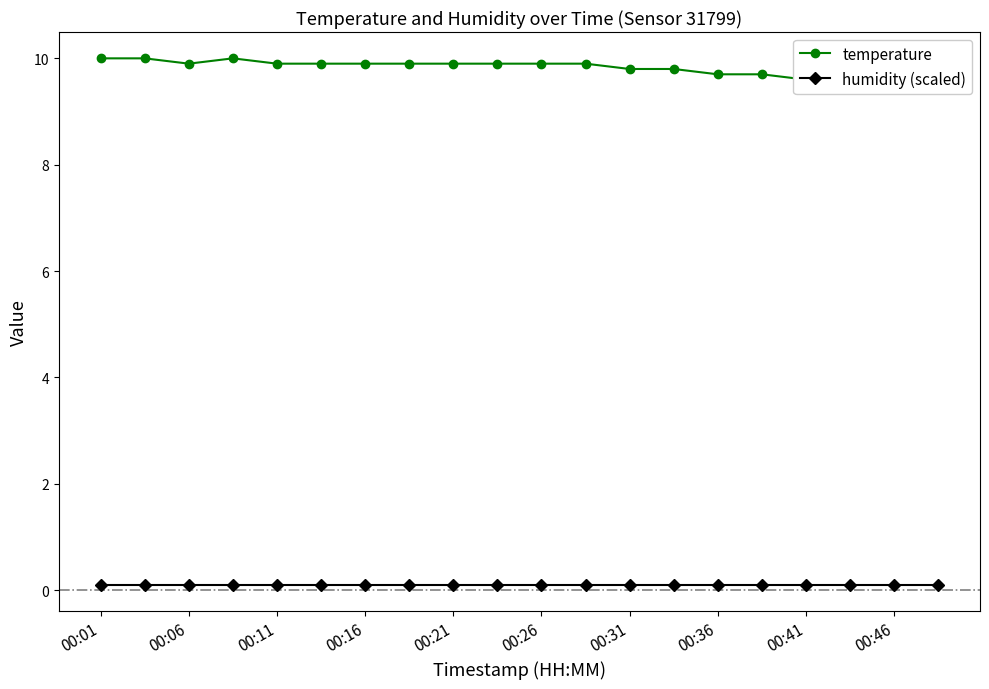

Which has a higher value, 00:36 or 00:46?

00:36